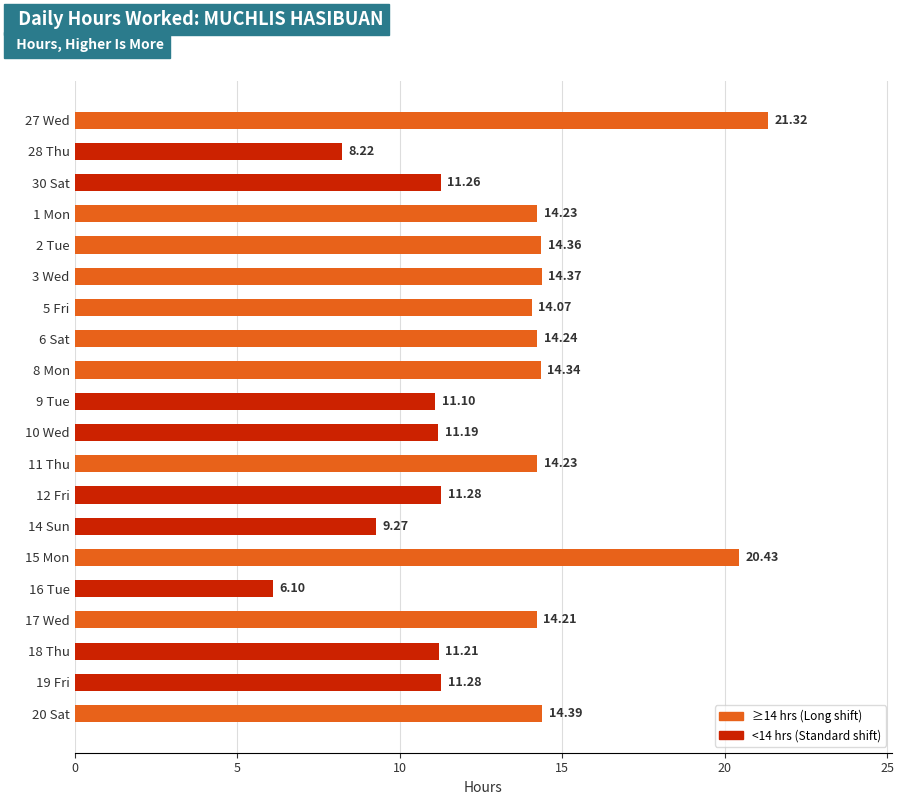

Which has a higher value, 2 Tue or 27 Wed?

27 Wed